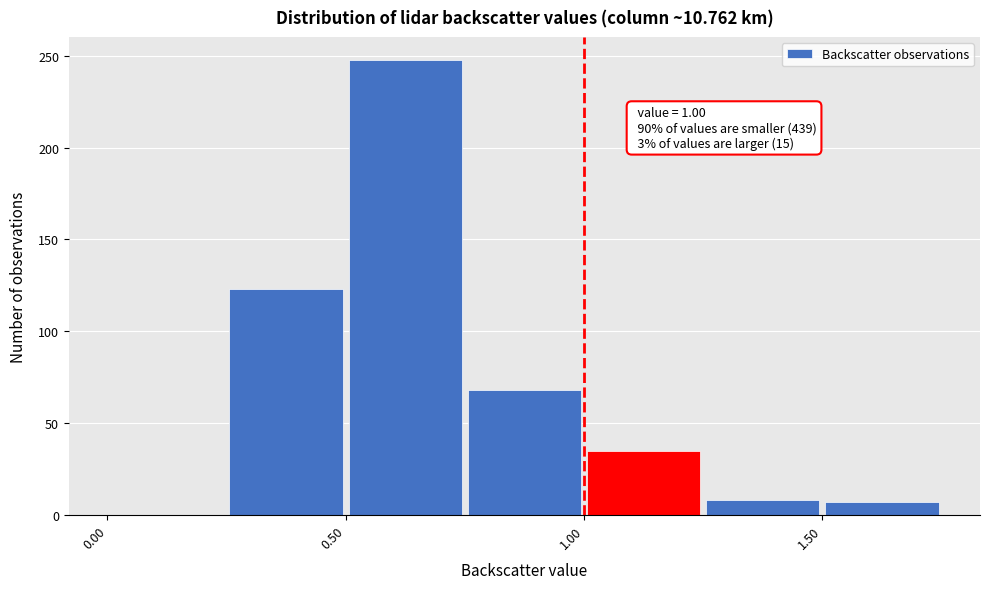

Which range on the x-axis has the tallest bar?

0.50 to 0.75